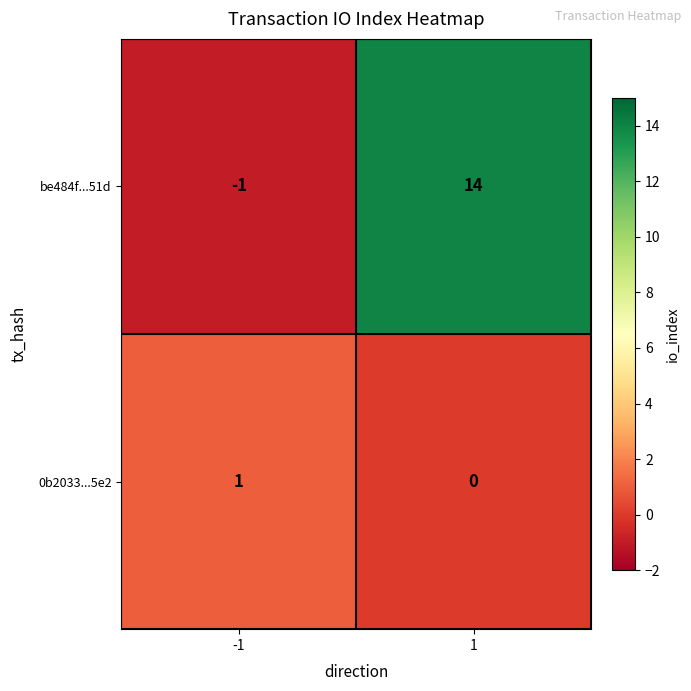

Reading left to right, extract all data points from this chart.

be484f...51d: -1	14
0b2033...5e2: 1	0